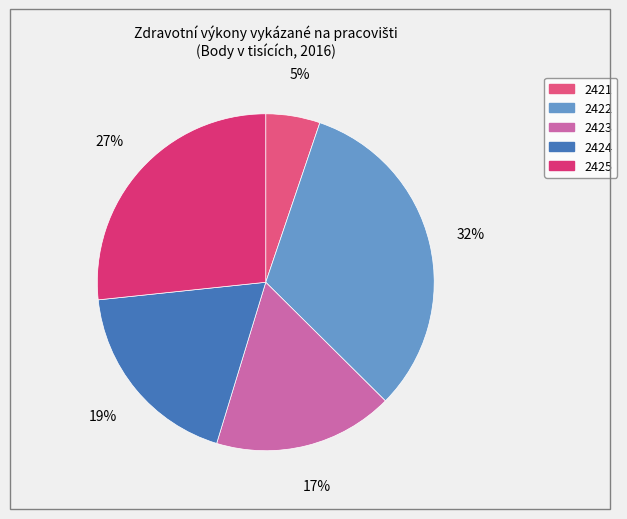

To the nearest percent, what is the difference between the largest and smallest slice percentages?

27%